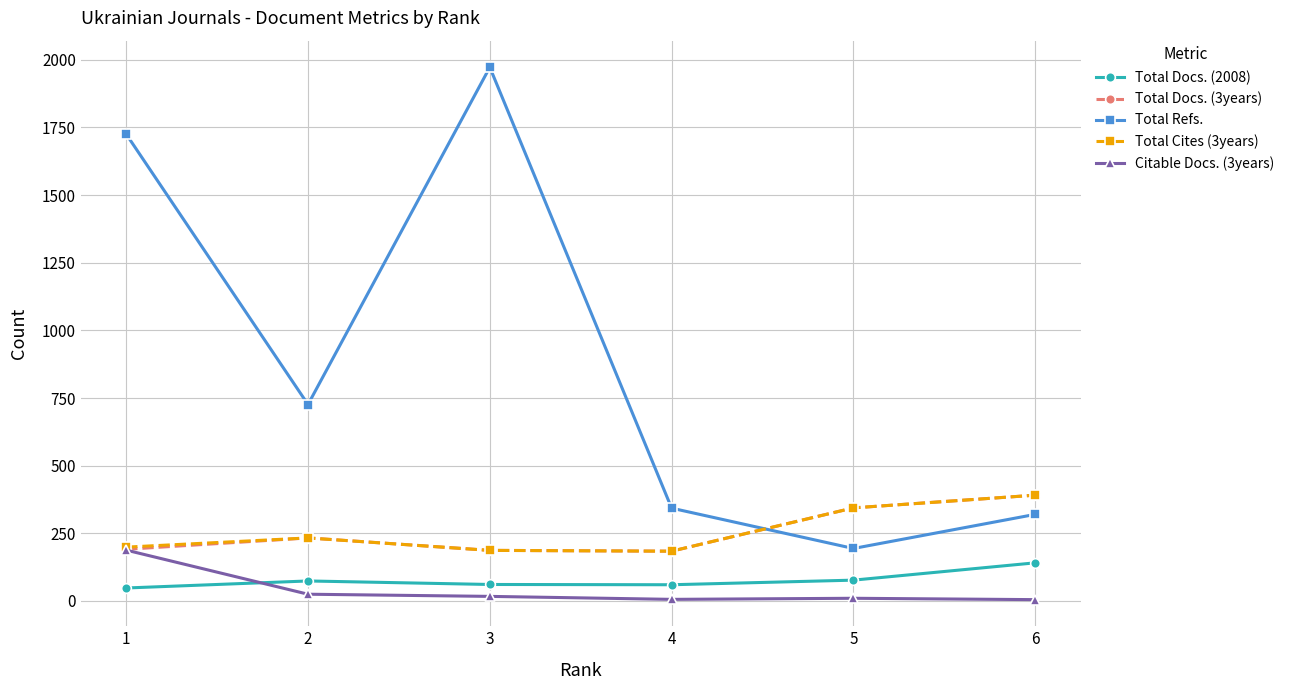

Which series has the largest range (max minus min)?

Total Refs.